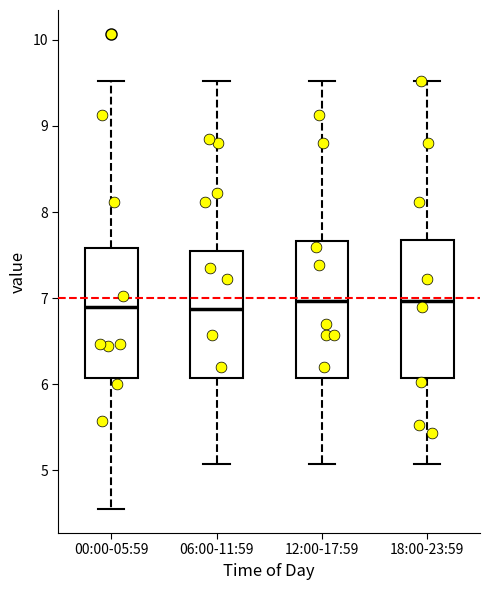

Reading left to right, transcribe this box plot: for each box, give where its median line is, the range the box spans, and where its two whiskers end, as read against the y-axis. The values are not printed on the chart, so give them approximately, as read against the axis.

00:00-05:59: median 6.9, box 6.1 to 7.6, whiskers 4.6 to 9.5
06:00-11:59: median 6.9, box 6.1 to 7.5, whiskers 5.1 to 9.5
12:00-17:59: median 7.0, box 6.1 to 7.7, whiskers 5.1 to 9.5
18:00-23:59: median 7.0, box 6.1 to 7.7, whiskers 5.1 to 9.5